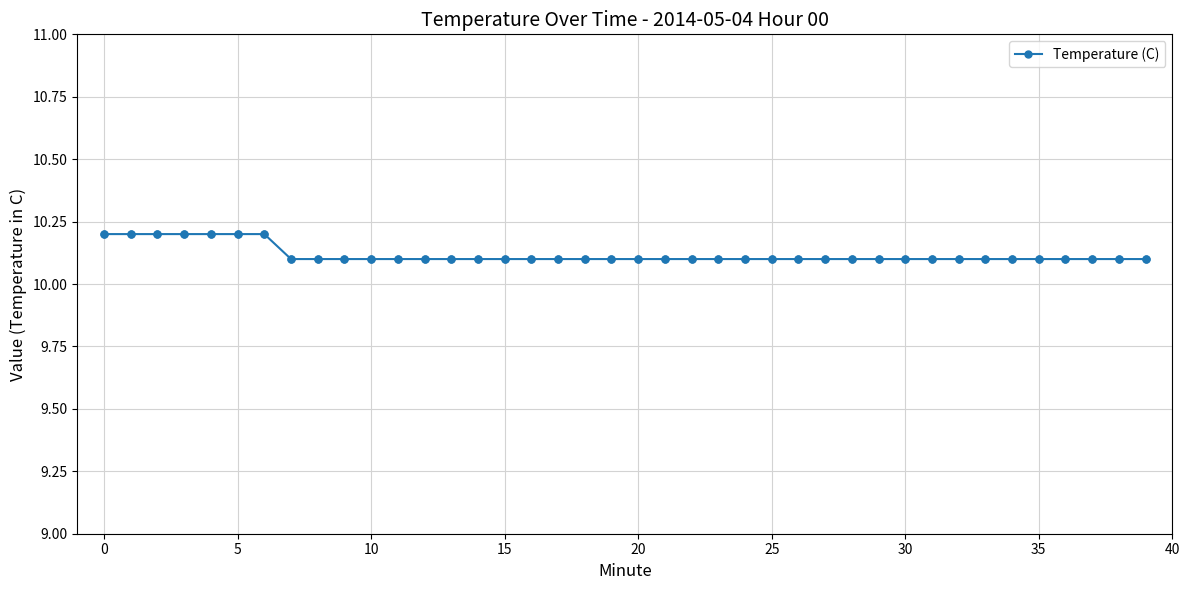

What is the maximum value shown in the chart?

10.2